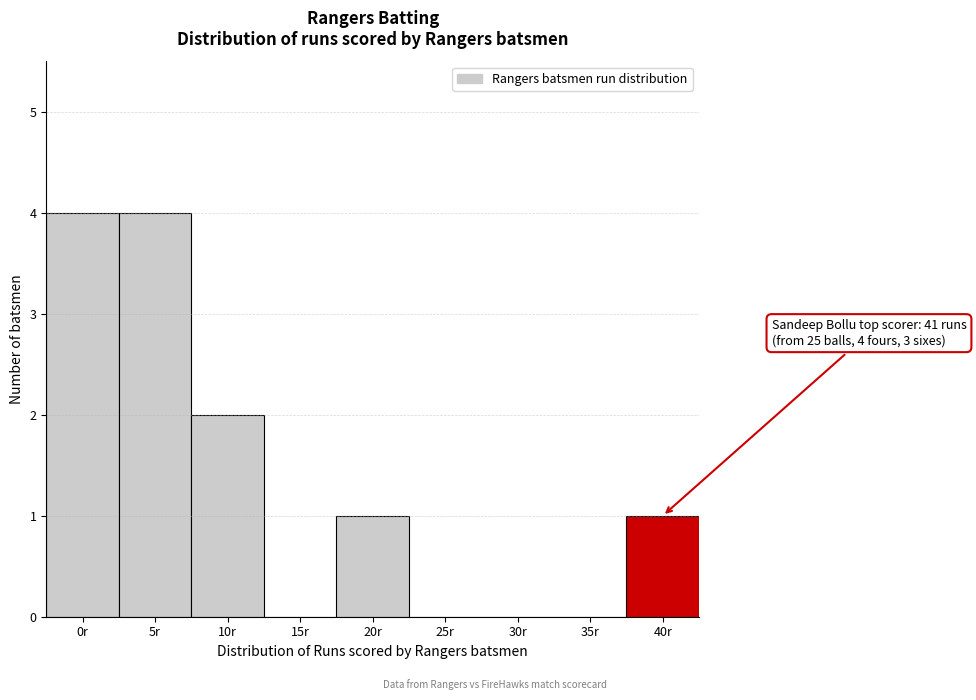

Reading right to left, extract all data points from this chart.

40r=1	35r=0	30r=0	25r=0	20r=1	15r=0	10r=2	5r=4	0r=4